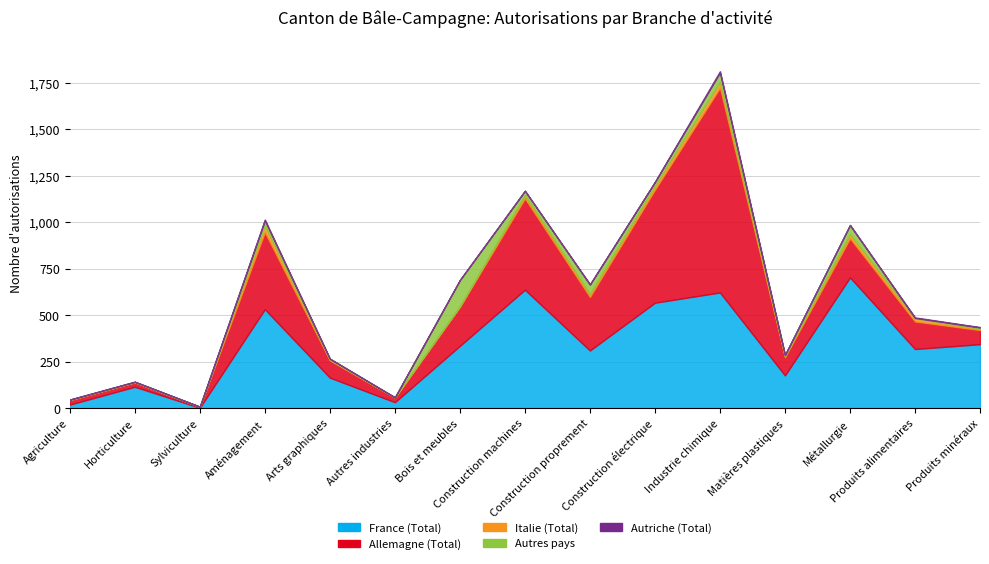

The Italie (Total) series shows 1 at Horticulture. True or false?

True